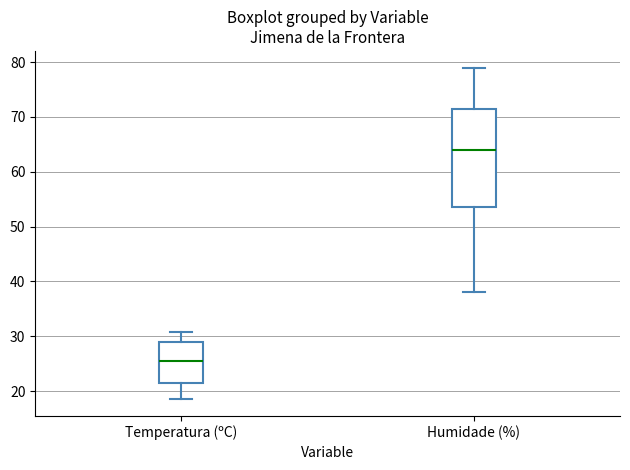

Reading left to right, transcribe this box plot: for each box, give where its median line is, the range the box spans, and where its two whiskers end, as read against the y-axis. The values are not printed on the chart, so give them approximately, as read against the axis.

Temperatura (ºC): median 26, box 22 to 29, whiskers 19 to 31
Humidade (%): median 64, box 54 to 72, whiskers 38 to 79